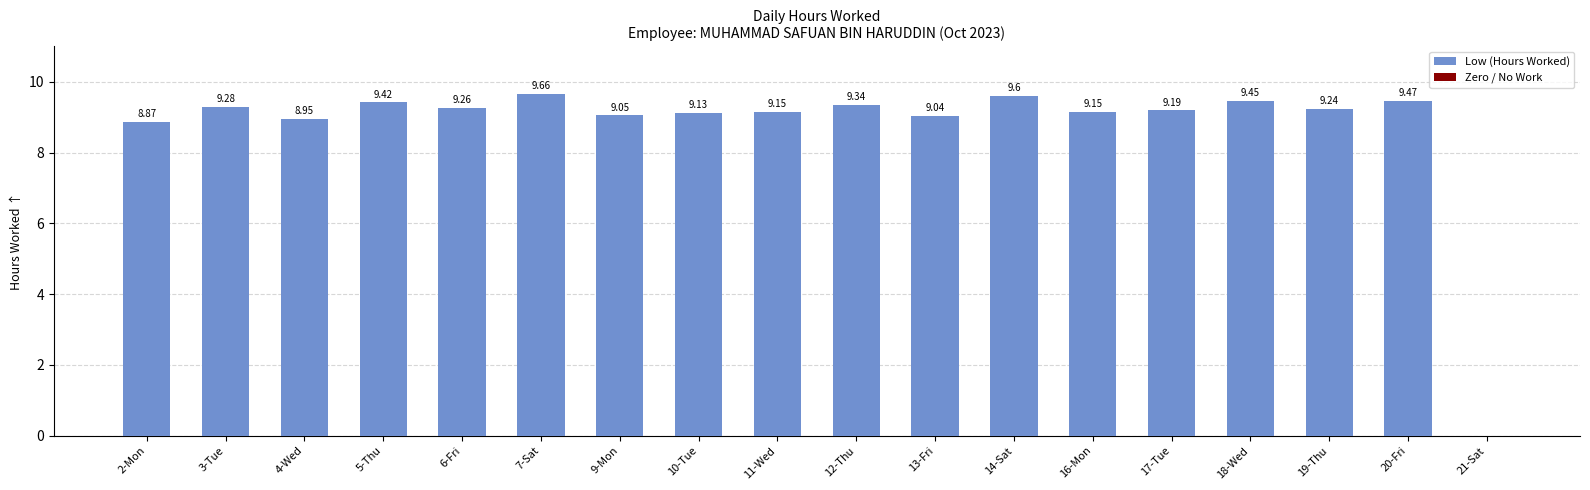

What is the change in value from 19-Thu to 20-Fri?

+0.2